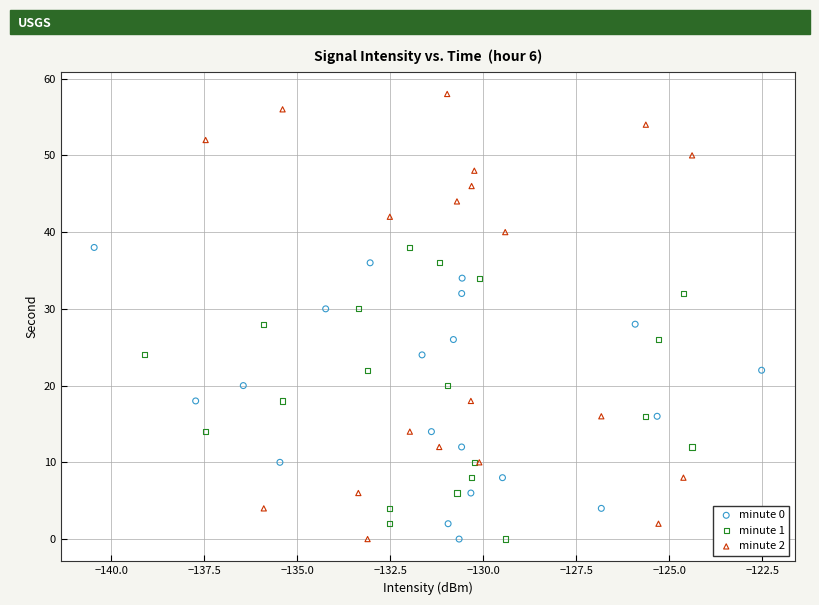

Which series has the widest spread of Y values?

minute 2